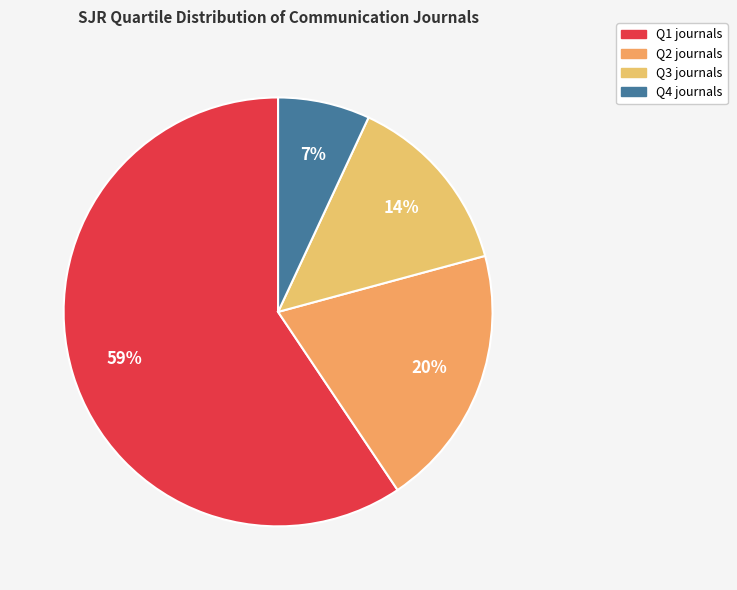

Does any single category account for the majority?

Yes